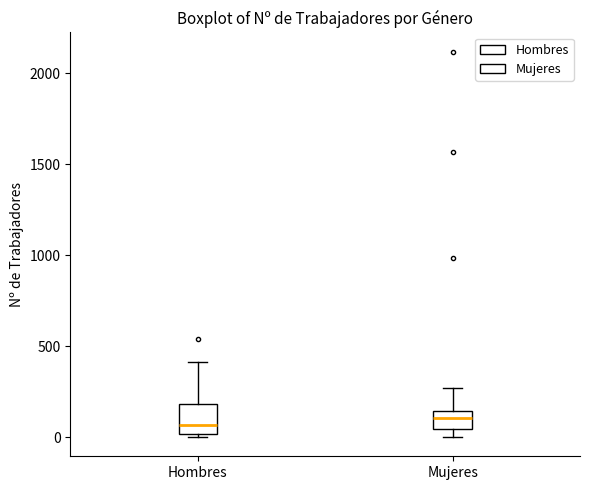

Reading left to right, read every box against the y-axis: the position of its median line, the range the box covers, and the ends of its whiskers. The values are not printed on the chart, so give them approximately, as read against the axis.

Hombres: median 50, box 0 to 200, whiskers 0 (just below the box's lower edge) to 400
Mujeres: median 100, box 50 to 150, whiskers 0 to 250